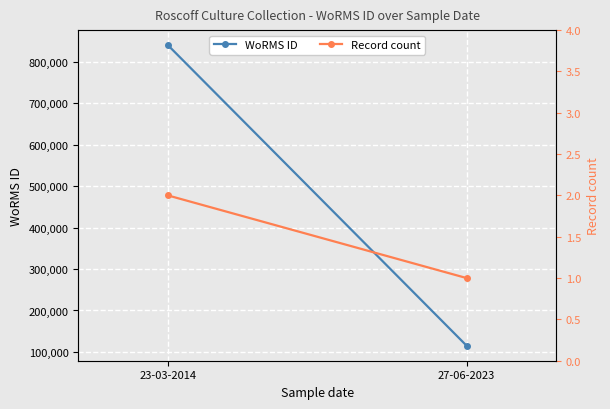

What are all the series names shown in the legend?

WoRMS ID, Record count